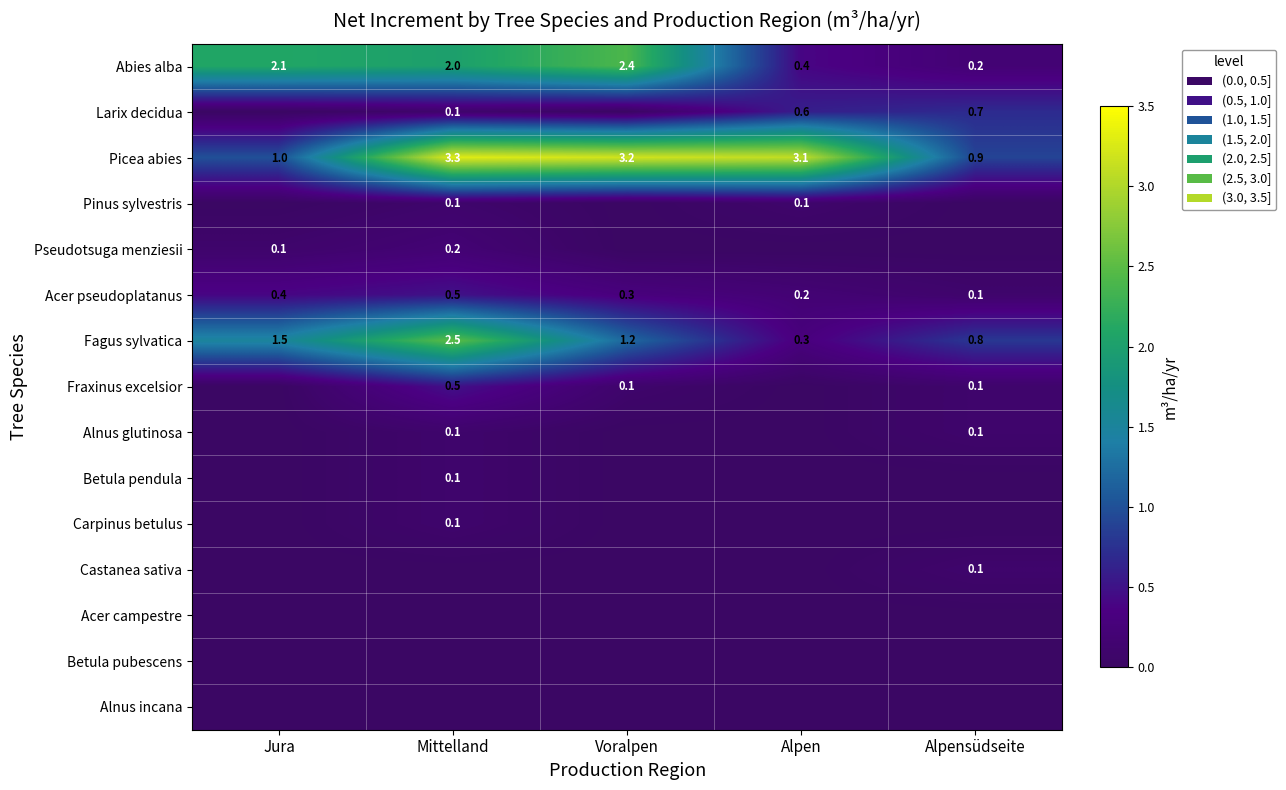

What is the approximate value of Fagus sylvatica at Alpensüdseite?

0.8